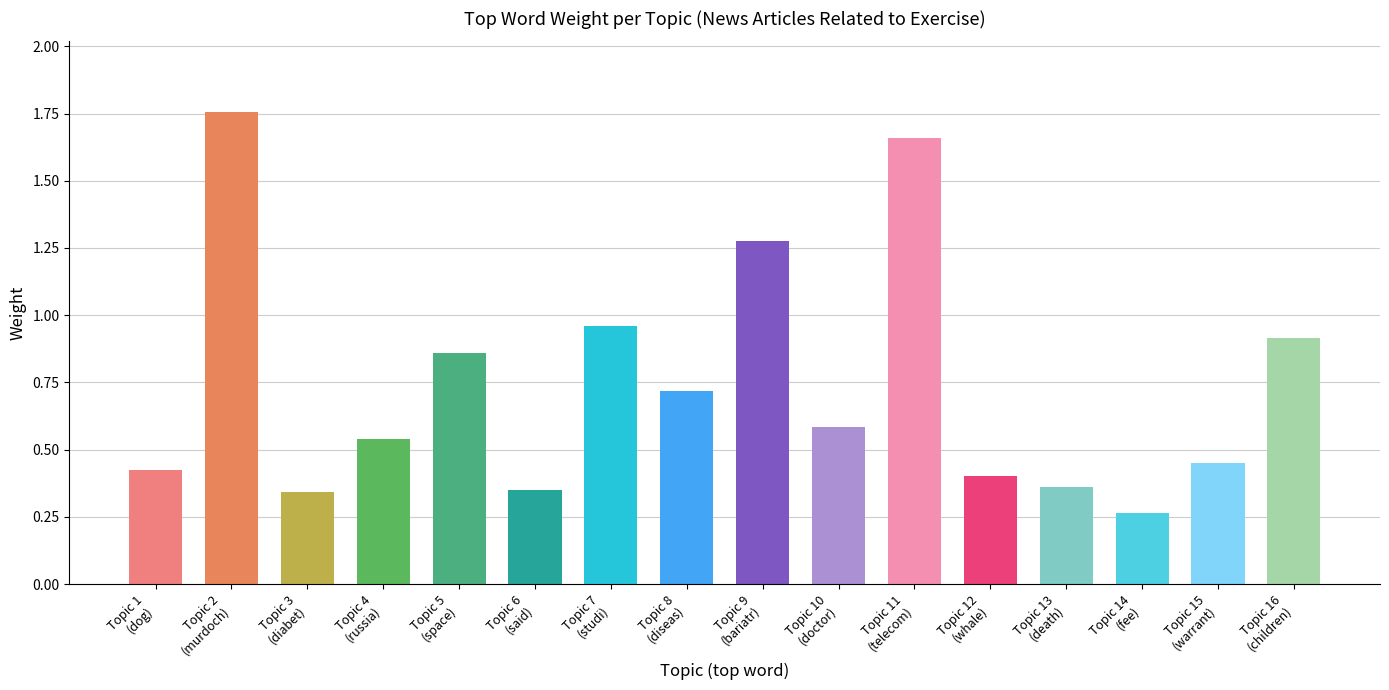

What is the value of the 1st bar from the left?

0.4